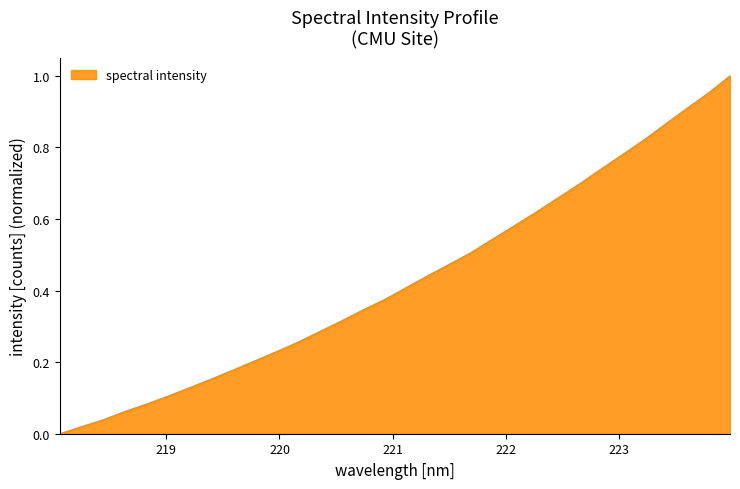

Does the chart display data point markers on the line(s)?

No